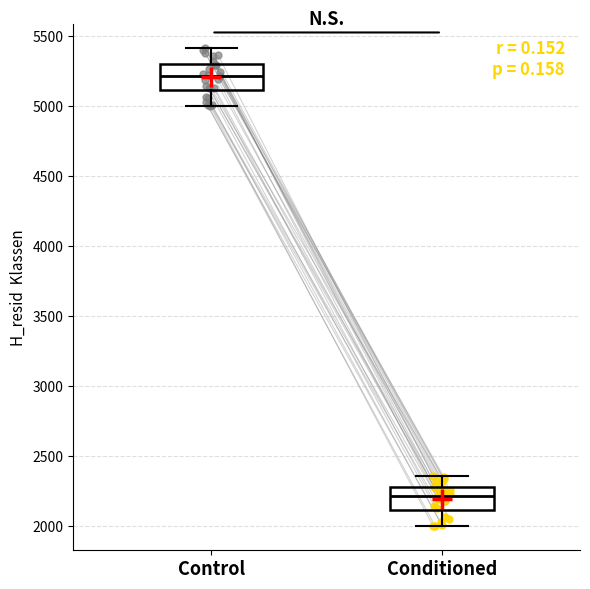

Where does the upper whisker of the box for Control end on the y-axis? The values are not printed on the chart, so give them approximately, as read against the axis.

5400